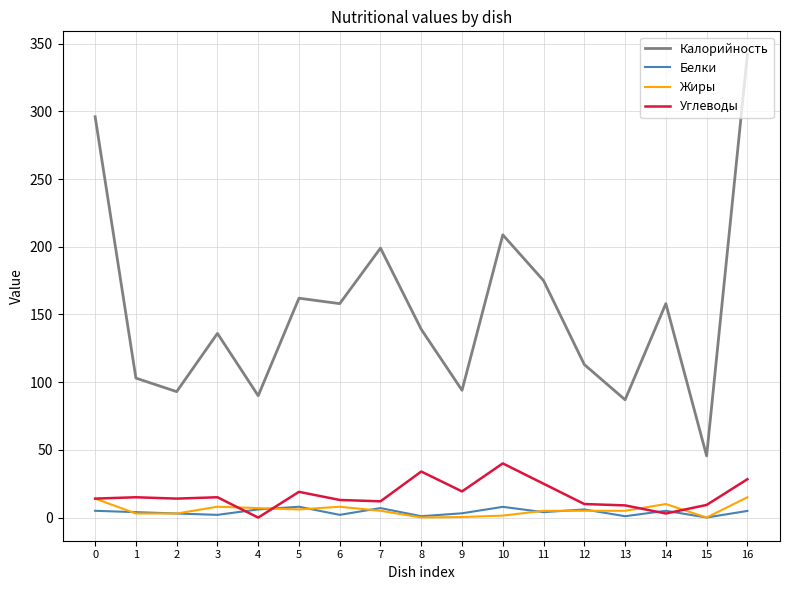

True or false: Углеводы and Калорийность cross at least once.

False